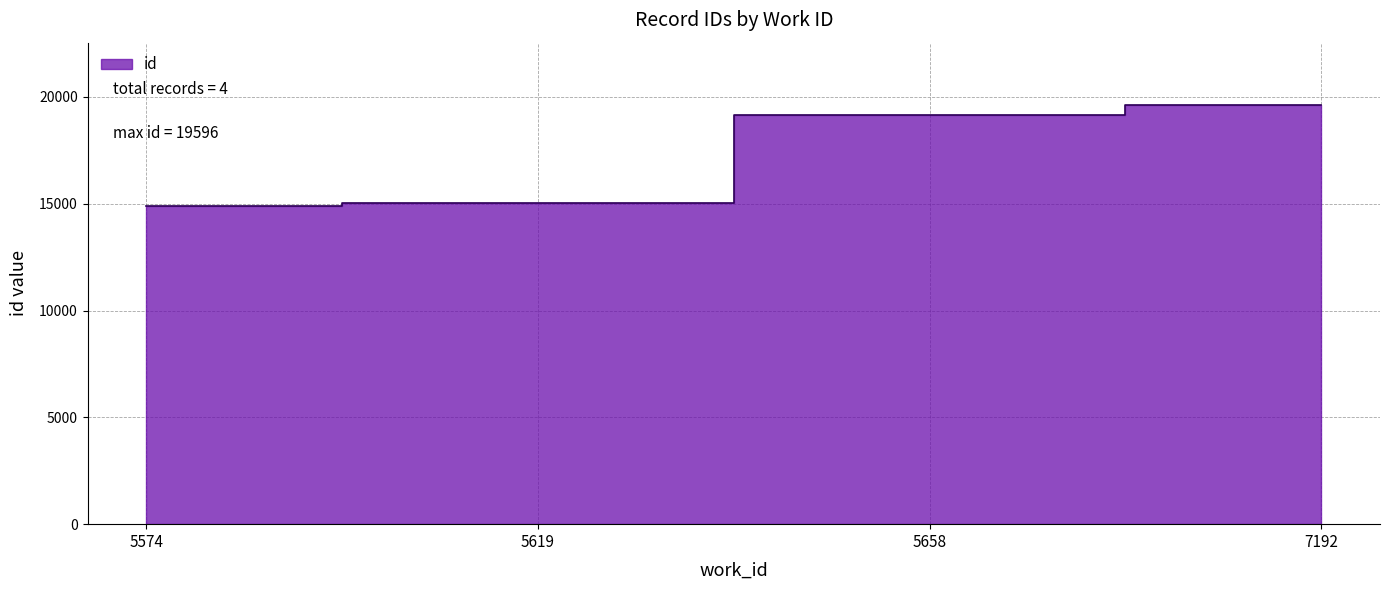

How many values are below 19154?

2